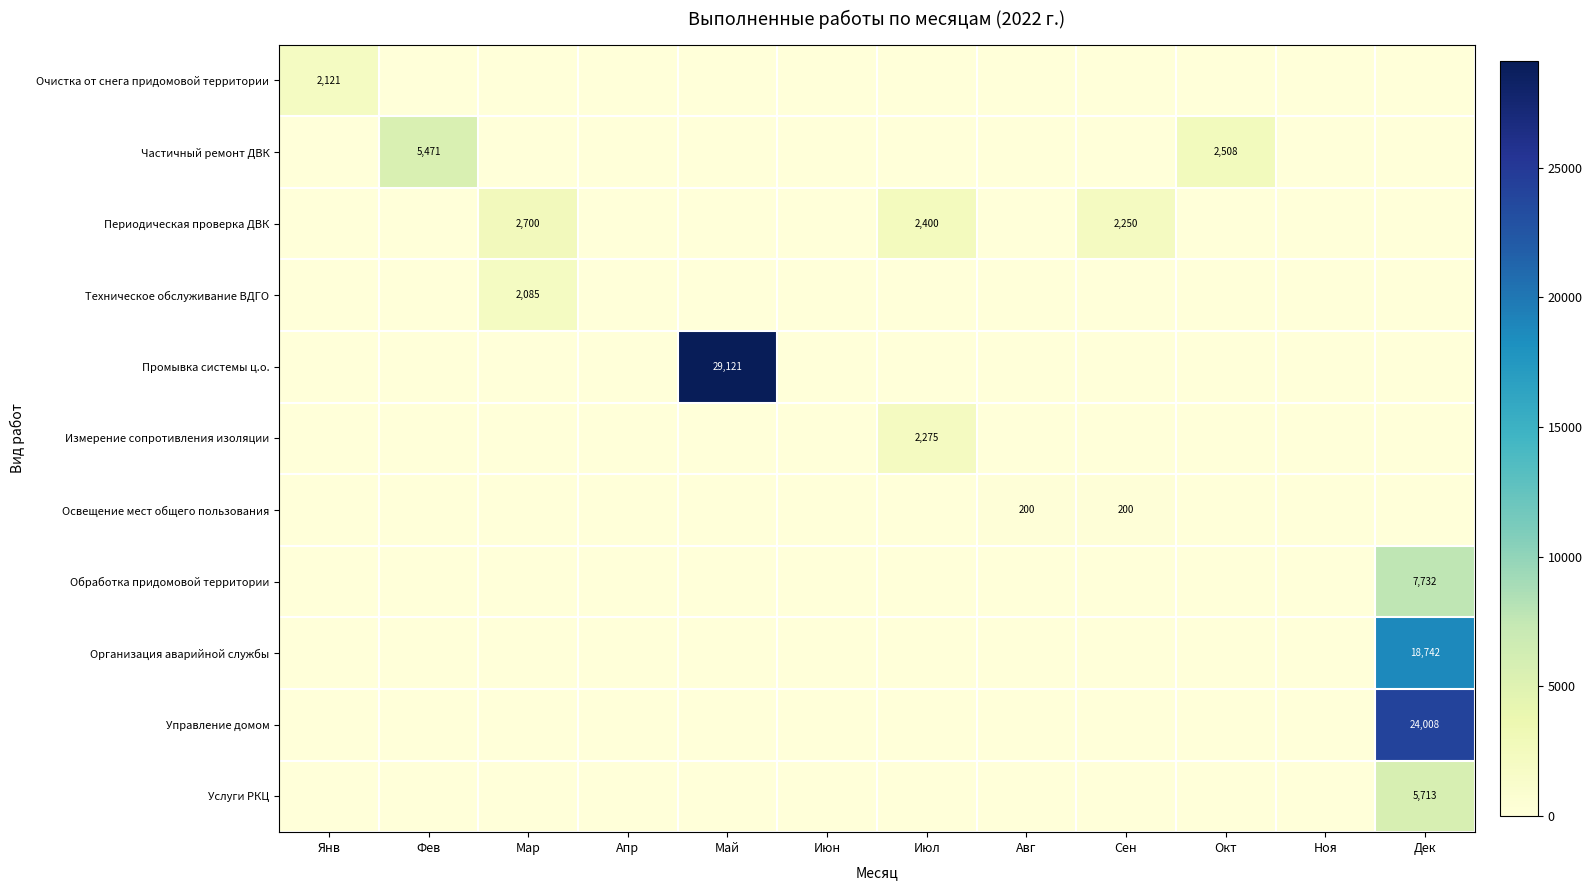

Rank the series by their maximum value, from lowest to highest.

Освещение мест общего пользования, Техническое обслуживание ВДГО, Очистка от снега придомовой территории, Измерение сопротивления изоляции, Периодическая проверка ДВК, Частичный ремонт ДВК, Услуги РКЦ, Обработка придомовой территории, Организация аварийной службы, Управление домом, Промывка системы ц.о.